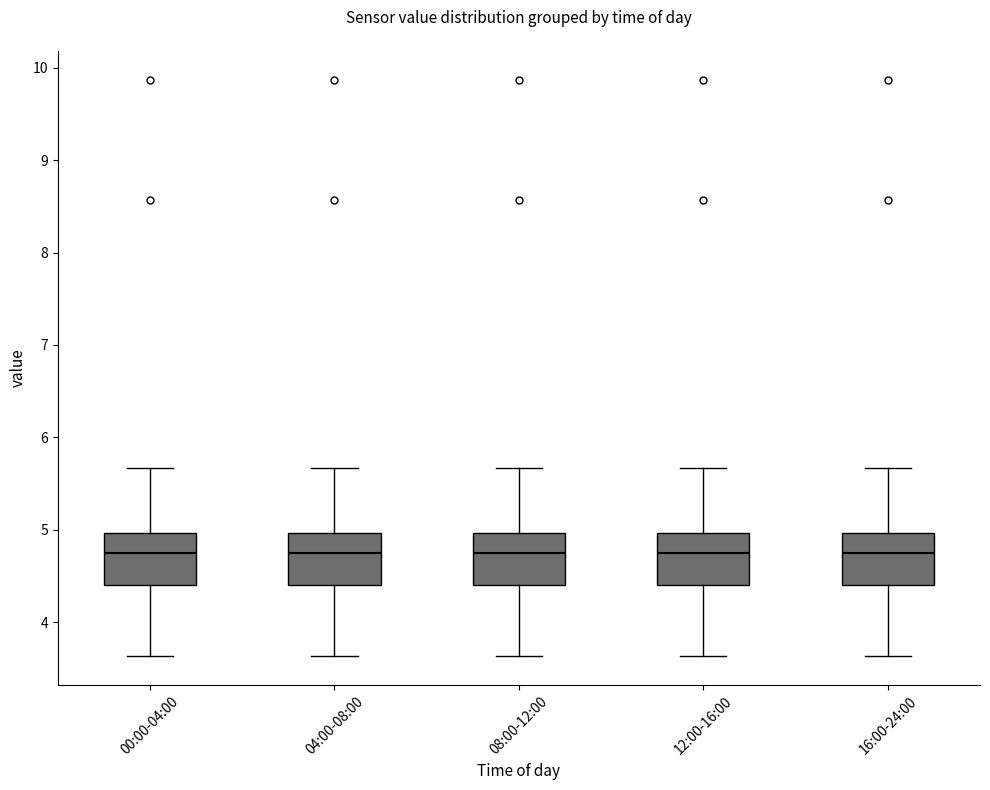

Where does the lower whisker of the box for 16:00-24:00 end on the y-axis? The values are not printed on the chart, so give them approximately, as read against the axis.

3.6